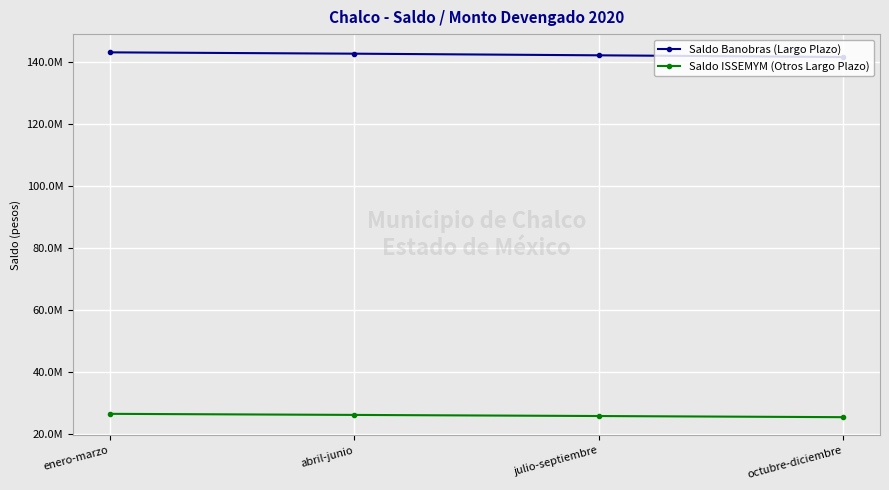

At which category is the sum across all series the highest?

enero-marzo